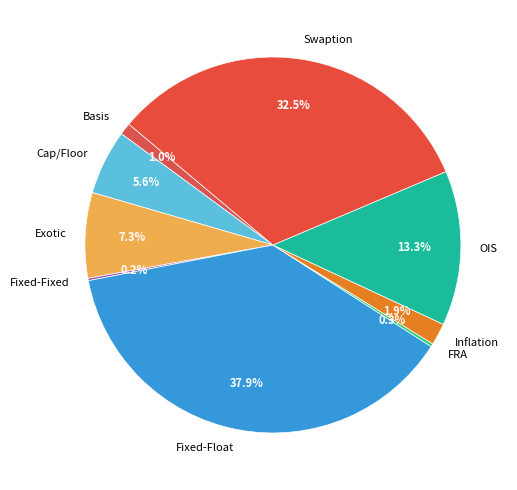

Is it true that Exotic is 13% of the pie?

False